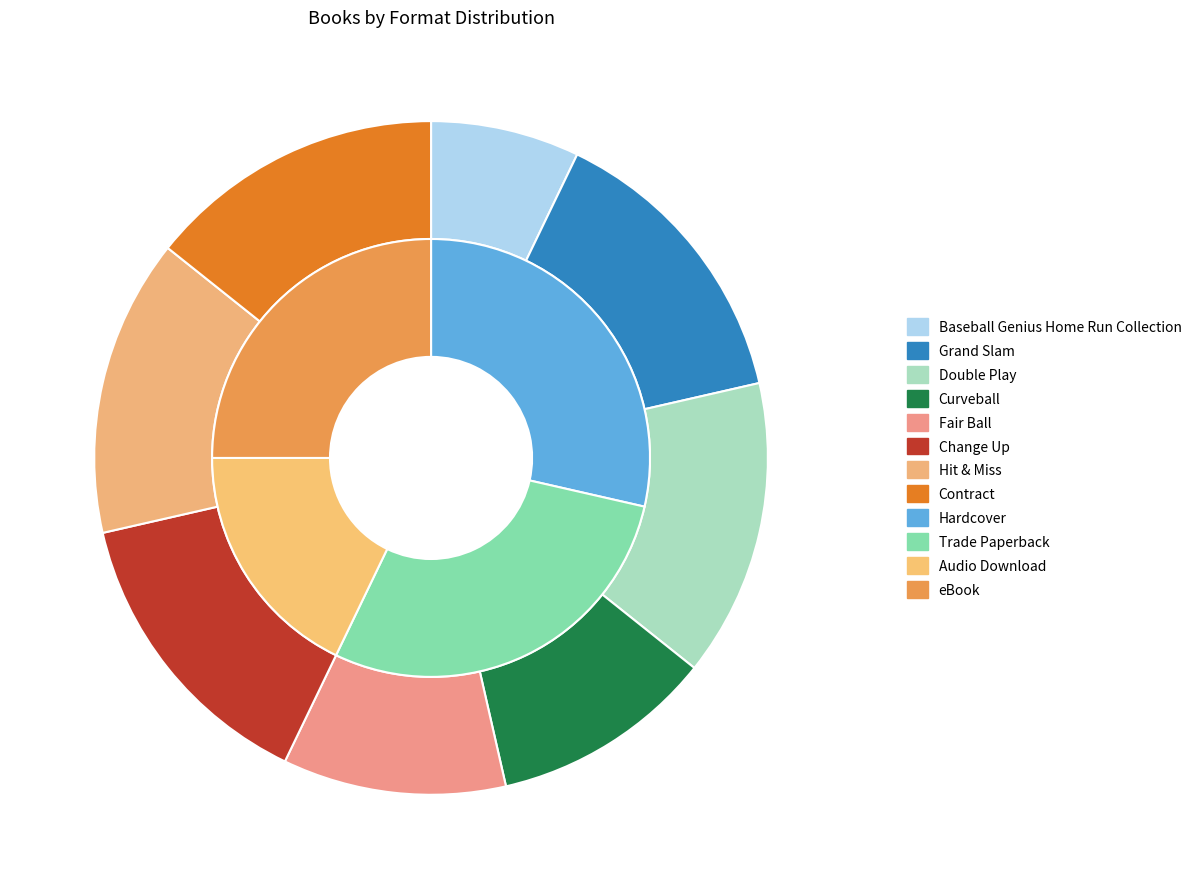

To the nearest percent, what is the average slice percentage?

12%